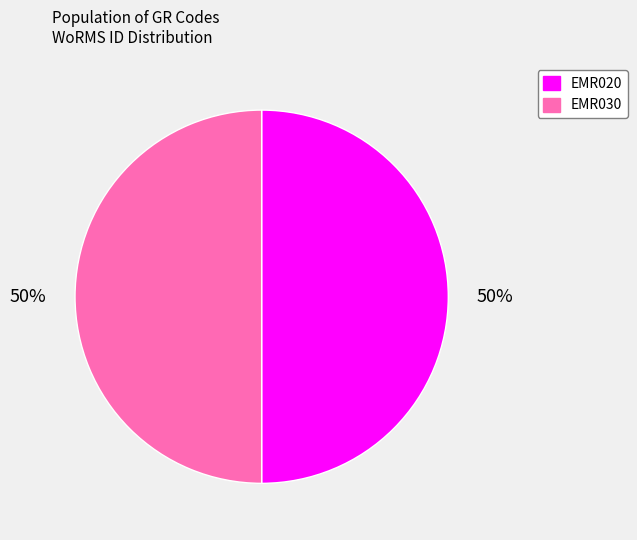

Is it true that EMR020 is 39% of the pie?

False